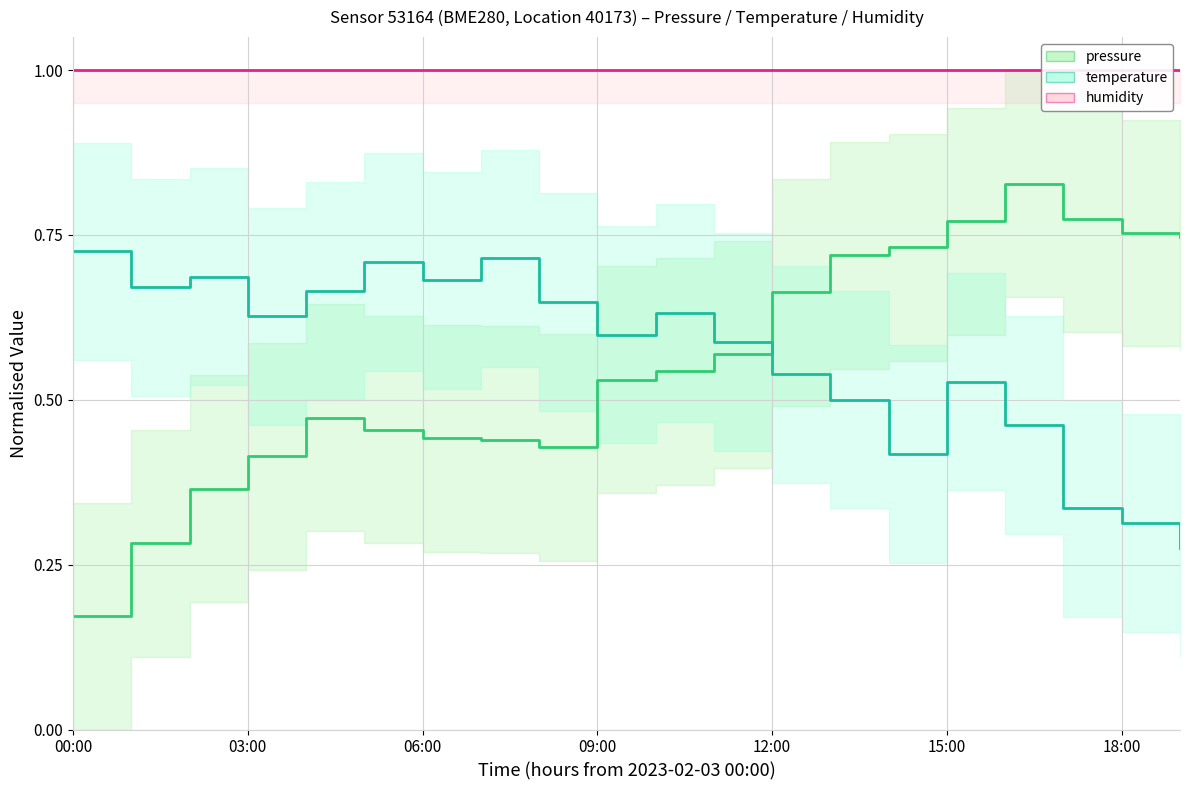

Reading left to right, what are all the values shown in this chart?

pressure: 0.2	0.3	0.4	0.4	0.5	0.5	0.4	0.4	0.4	0.5	0.5	0.6	0.7	0.7	0.7	0.8	0.8	0.8	0.8	0.7
temperature: 0.7	0.7	0.7	0.6	0.7	0.7	0.7	0.7	0.6	0.6	0.6	0.6	0.5	0.5	0.4	0.5	0.5	0.3	0.3	0.3
humidity: 1.0	1.0	1.0	1.0	1.0	1.0	1.0	1.0	1.0	1.0	1.0	1.0	1.0	1.0	1.0	1.0	1.0	1.0	1.0	1.0